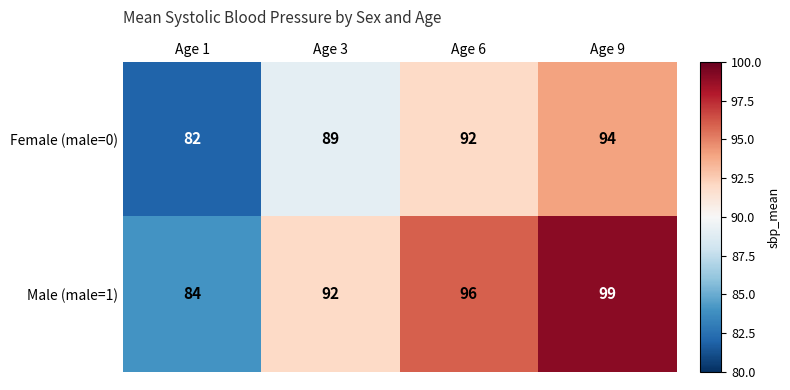

The Male (male=1) series shows 92 at Age 3. True or false?

True